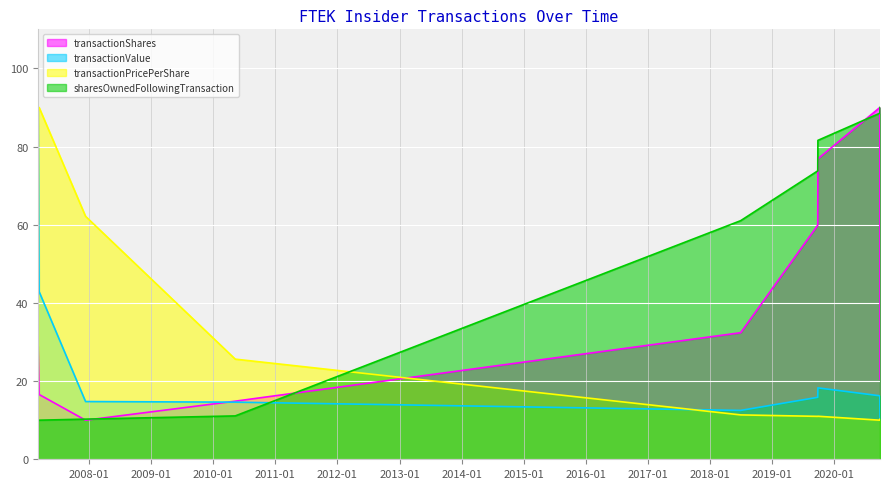

How many interior local peaks does the transactionPricePerShare series have?

1